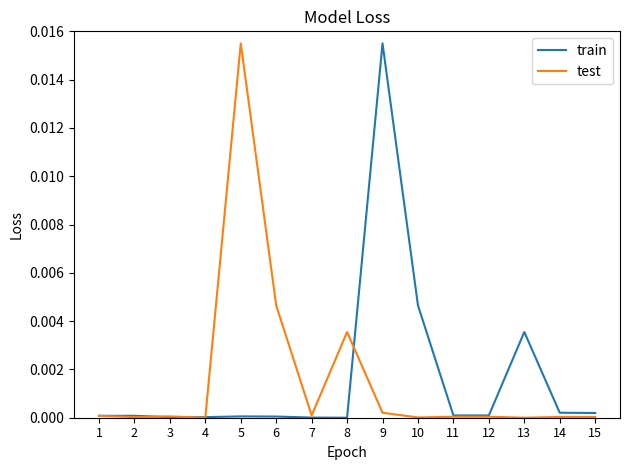

The test series shows 0.0 at 8. True or false?

True